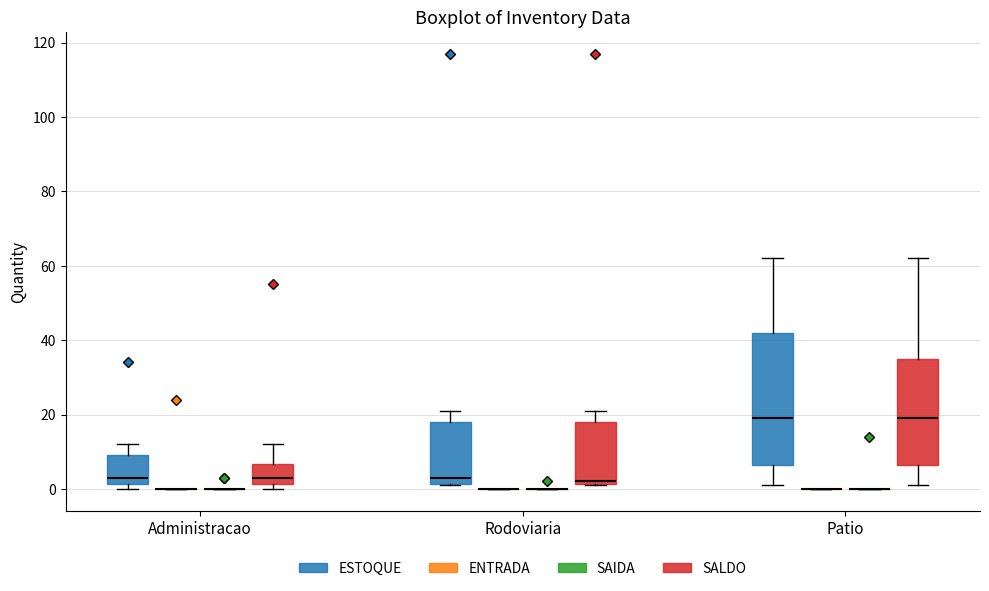

Reading left to right, read every box against the y-axis: the position of its median line, the range the box covers, and the ends of its whiskers. The values are not printed on the chart, so give them approximately, as read against the axis.

Administracao (ESTOQUE): median 4, box 2 to 10, whiskers 0 to 12
Administracao (ENTRADA): box collapsed to a line at 0, whiskers 0 to 0
Administracao (SAIDA): box collapsed to a line at 0, whiskers 0 to 0
Administracao (SALDO): median 4, box 2 to 6, whiskers 0 to 12
Rodoviaria (ESTOQUE): median 4, box 2 to 18, whiskers 2 to 22
Rodoviaria (ENTRADA): box collapsed to a line at 0, whiskers 0 to 0
Rodoviaria (SAIDA): box collapsed to a line at 0, whiskers 0 to 0
Rodoviaria (SALDO): median 2 (just above the box's lower edge), box 2 to 18, whiskers 2 to 22
Patio (ESTOQUE): median 20, box 6 to 42, whiskers 2 to 62
Patio (ENTRADA): box collapsed to a line at 0, whiskers 0 to 0
Patio (SAIDA): box collapsed to a line at 0, whiskers 0 to 0
Patio (SALDO): median 20, box 6 to 36, whiskers 2 to 62